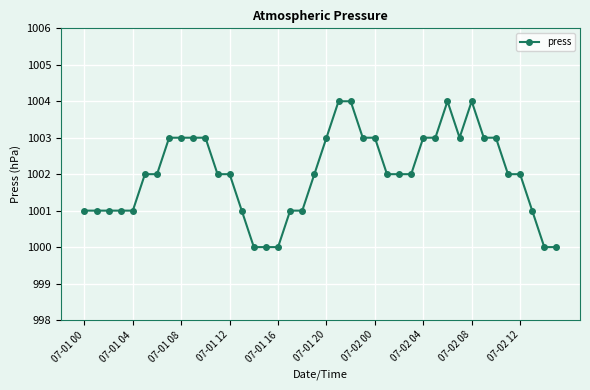

What is the difference between the maximum and second lowest values?

4